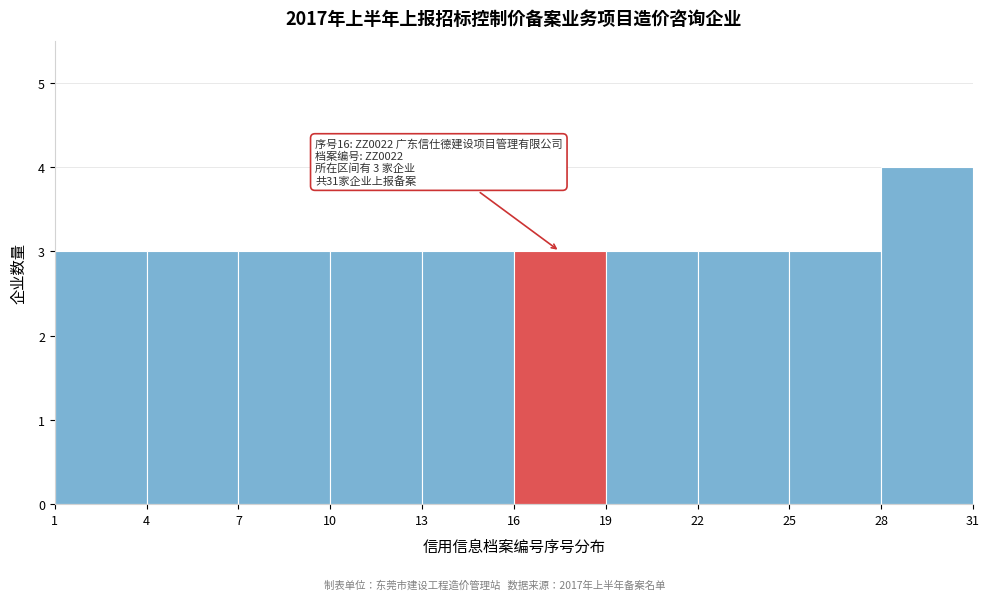

Which range on the x-axis has the tallest bar?

28 to 31